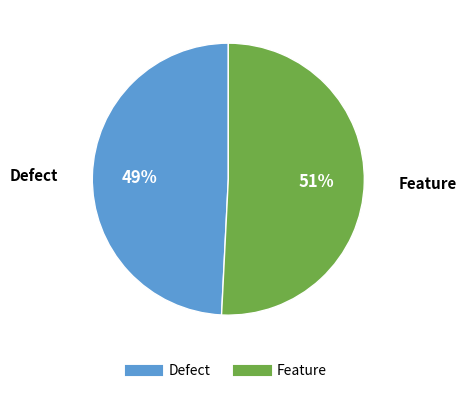

True or false: Feature accounts for 45% of the total.

False